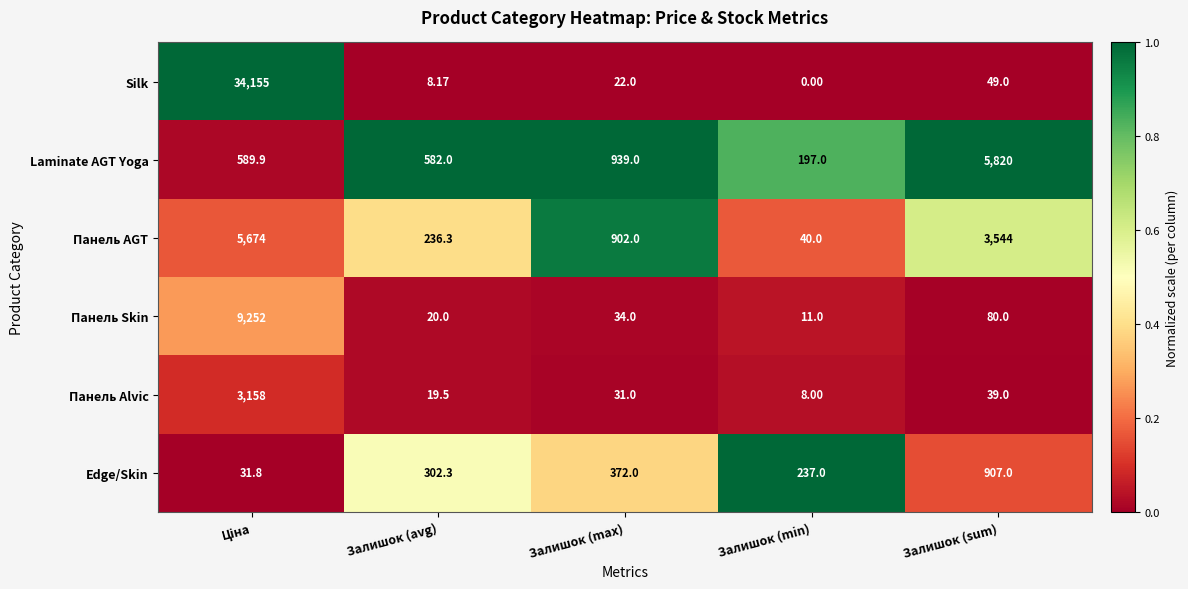

At which label is Edge/Skin closest to 469?

Залишок (max)